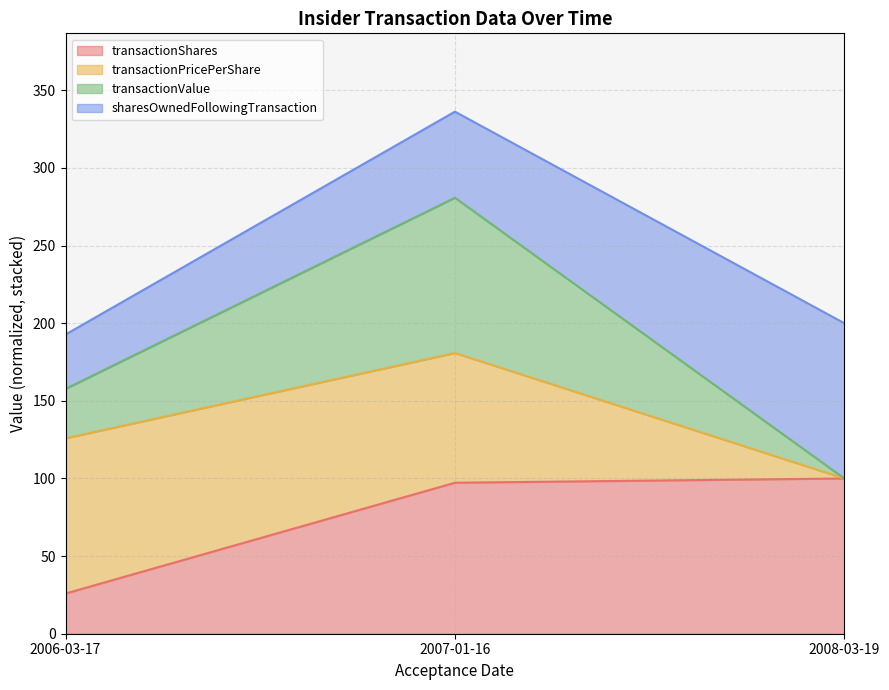

What is the total value across all series at 2007-01-16?

336.3